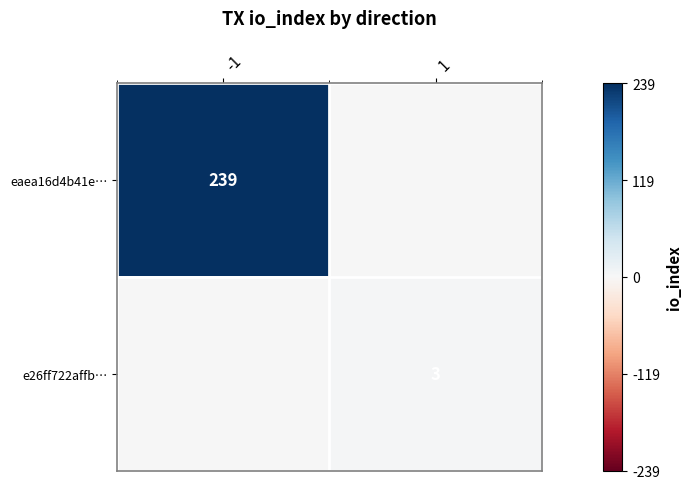

Count the number of categories in the chart.

2